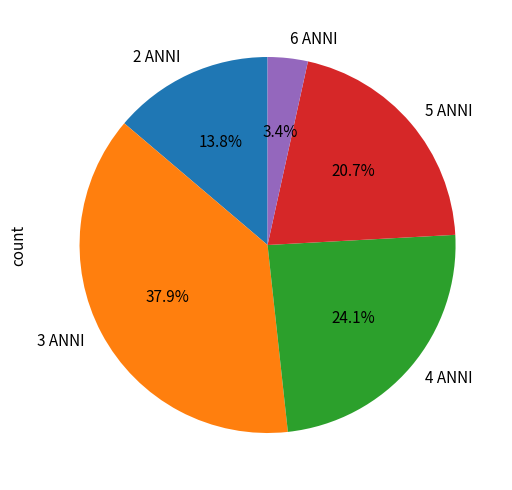

Which category has the smallest portion of the pie?

6 ANNI